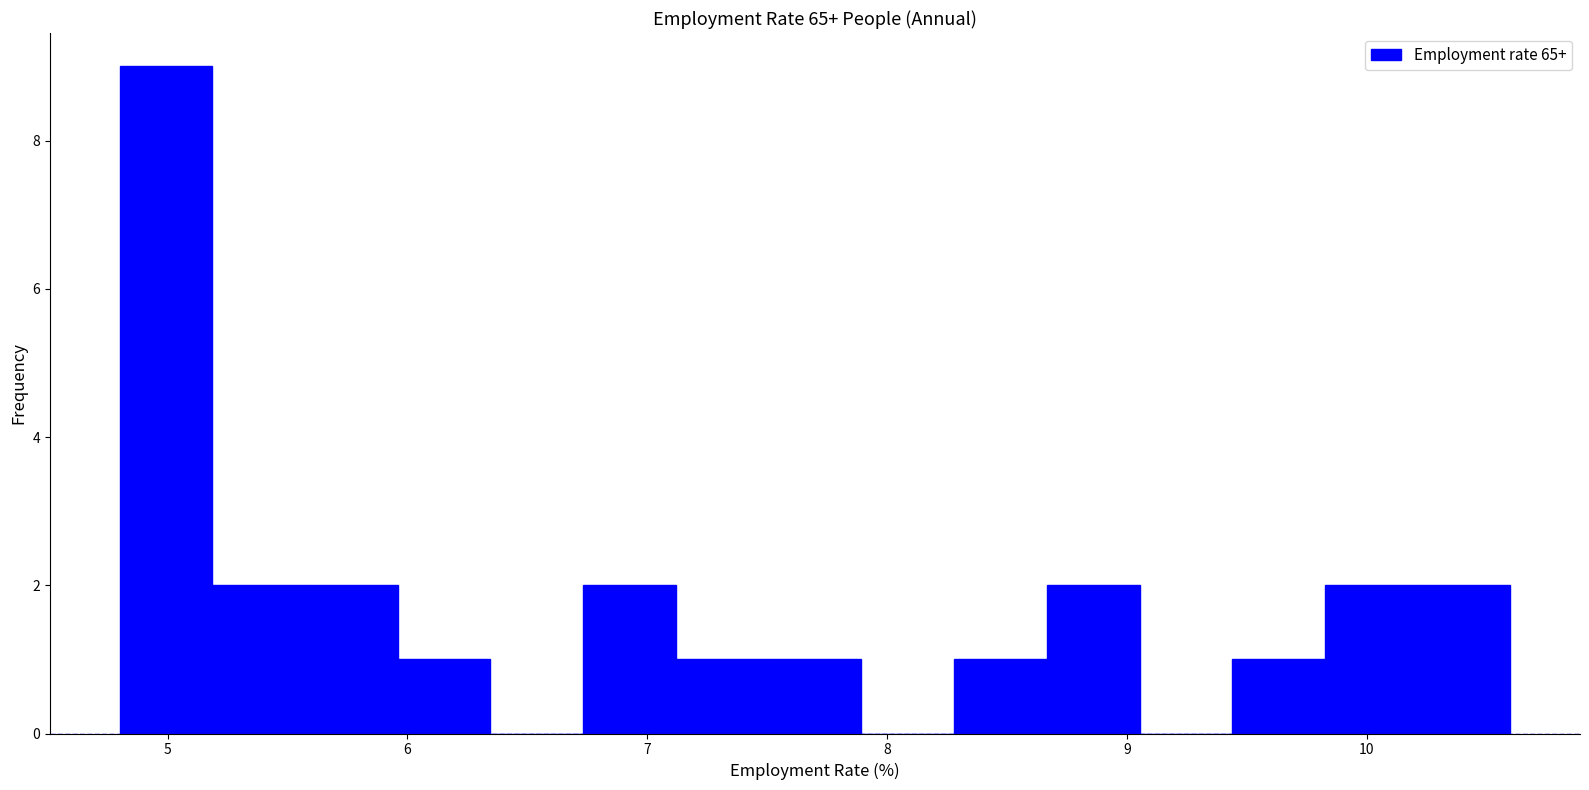

Read against the x-axis, roughly where is the centre of the tallest bar?

5.0